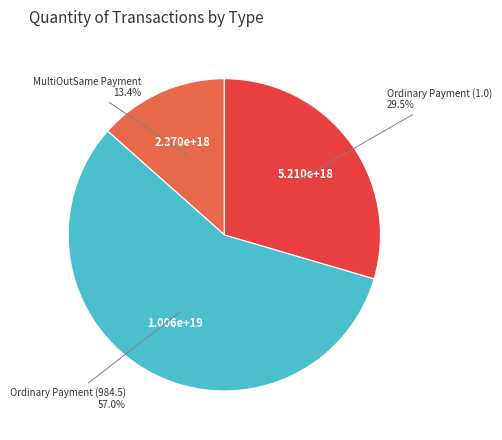

Is there a majority slice in this chart?

Yes